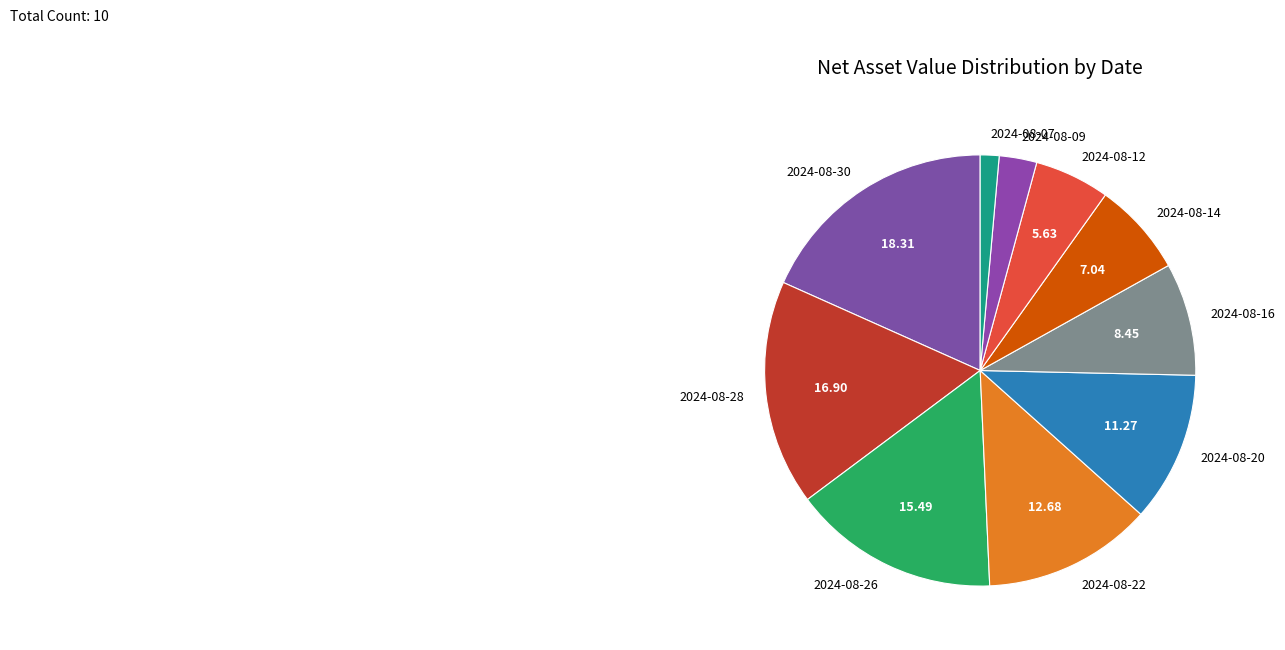

Rank the categories by value from highest to lowest.

2024-08-30, 2024-08-28, 2024-08-26, 2024-08-22, 2024-08-20, 2024-08-16, 2024-08-14, 2024-08-12, 2024-08-09, 2024-08-07